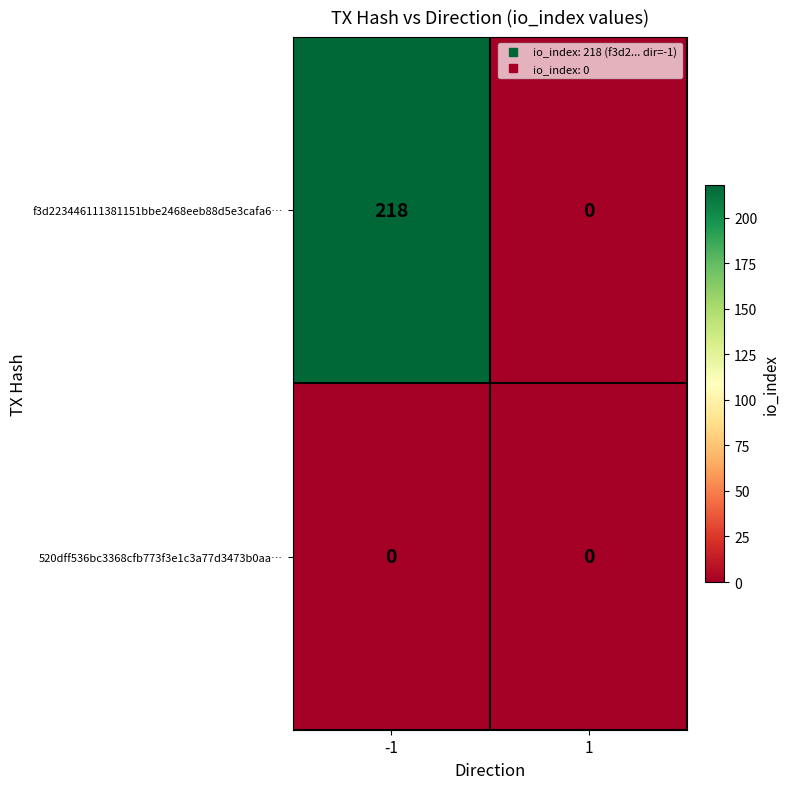

What value does the f3d223446111381151bbe2468eeb88d5e3cafa6… series have at -1, to the nearest 10?

220